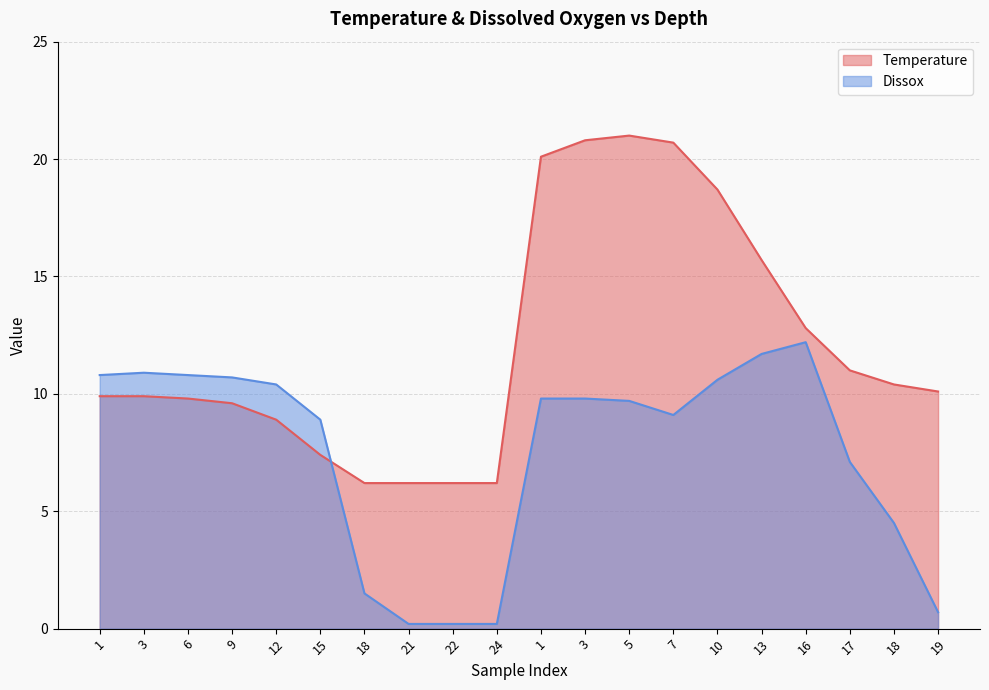

The value of Dissox at 9 is 6.7. True or false?

False